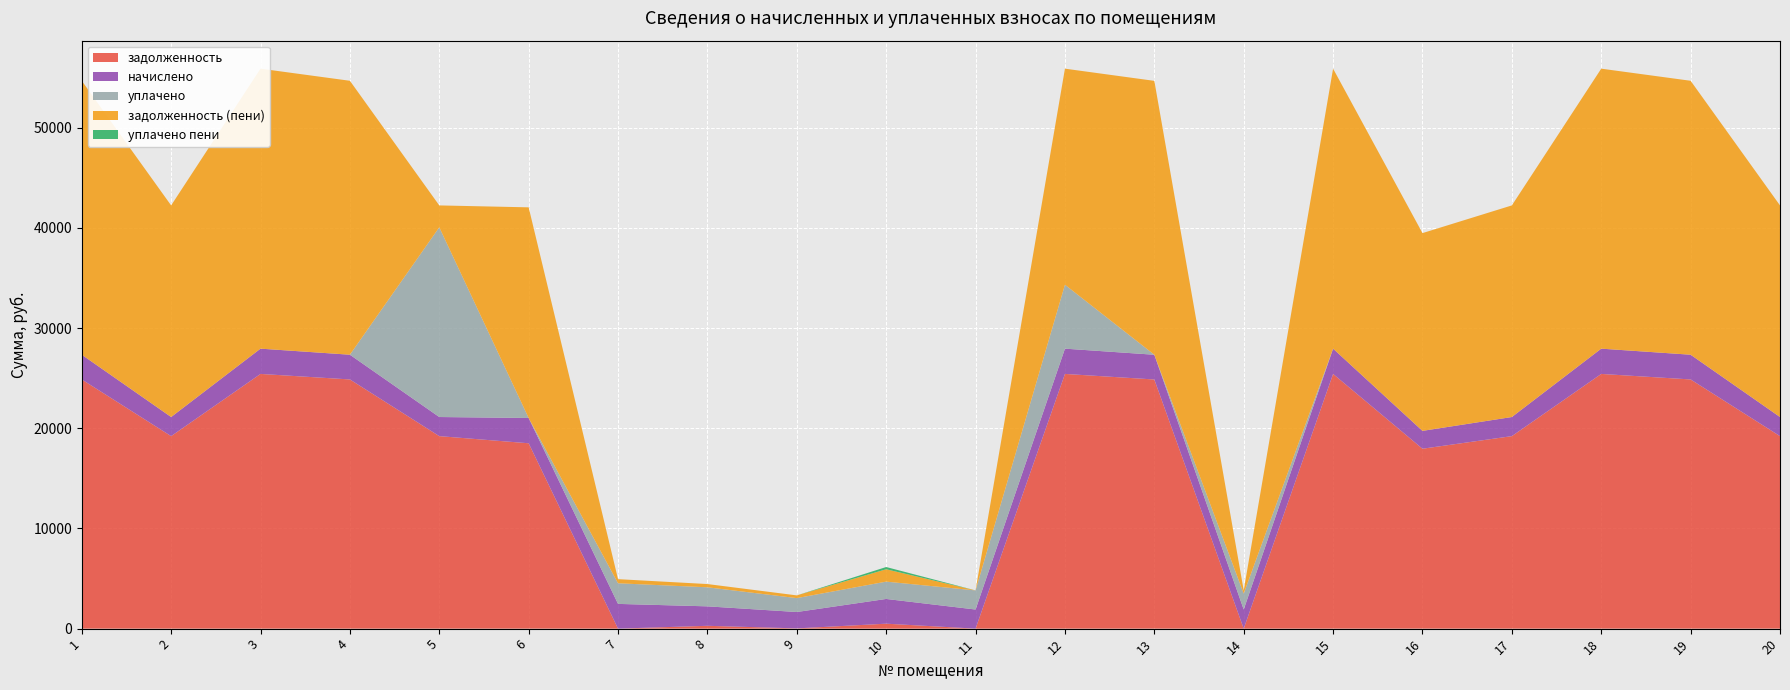

Reading right to left, list all the values displayed in this chart.

задолженность: 20=19211.8	19=24869.3	18=25419.4	17=19211.8	16=17954.6	15=25419.4	14=0.0	13=24865.7	12=25419.4	11=0.6	10=493.6	9=24.8	8=282.3	7=0.1	6=18499.4	5=19211.8	4=24869.3	3=25419.4	2=19211.8	1=24869.3
начислено: 20=1907.1	19=2468.7	18=2523.3	17=1907.1	16=1782.3	15=2523.3	14=1907.1	13=2468.7	12=2523.3	11=1907.1	10=2468.7	9=1634.1	8=1942.2	7=2468.7	6=2523.3	5=1907.1	4=2468.7	3=2523.3	2=1907.1	1=2468.7
уплачено: 20=0.0	19=0.0	18=0.0	17=0.0	16=0.0	15=0.0	14=1589.0	13=0.0	12=6380.0	11=1907.1	10=1728.5	9=1386.6	8=1900.8	7=2057.3	6=0.0	5=18934.0	4=0.0	3=0.0	2=0.0	1=0.0
задолженность (пени): 20=21118.9	19=27338.0	18=27942.7	17=21118.9	16=19736.9	15=27942.7	14=317.6	13=27334.4	12=21562.7	11=0.6	10=1233.8	9=272.4	8=323.7	7=411.5	6=21022.7	5=2184.9	4=27338.0	3=27942.7	2=21118.9	1=27338.0
уплачено пени: 20=0.0	19=0.0	18=0.0	17=0.0	16=0.0	15=0.0	14=0.0	13=0.0	12=0.0	11=0.1	10=224.2	9=0.0	8=0.0	7=0.0	6=0.0	5=0.0	4=0.0	3=0.0	2=0.0	1=0.0